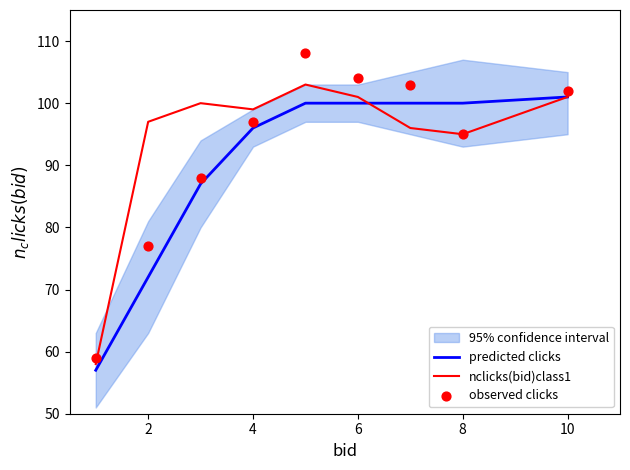

Is it true that nclicks(bid)class1 equals 154 at 8?

False